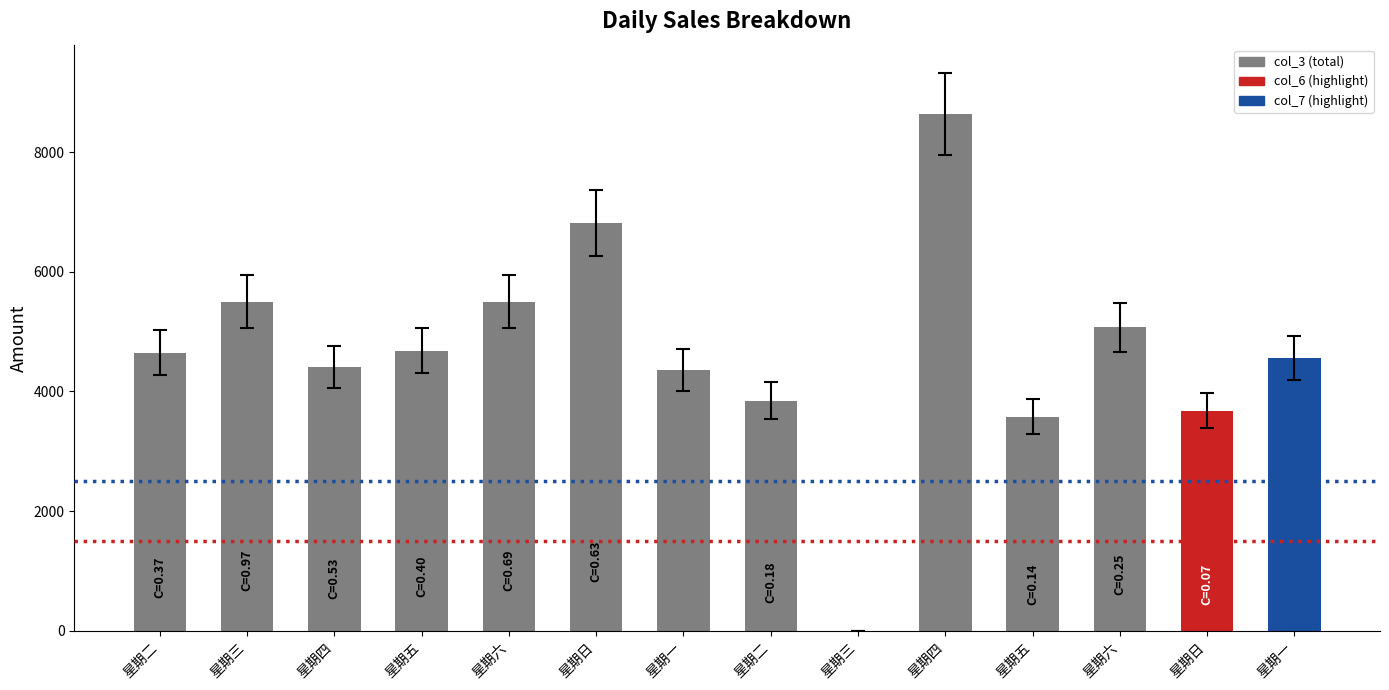

What is the label of the 10th bar from the right?

星期六